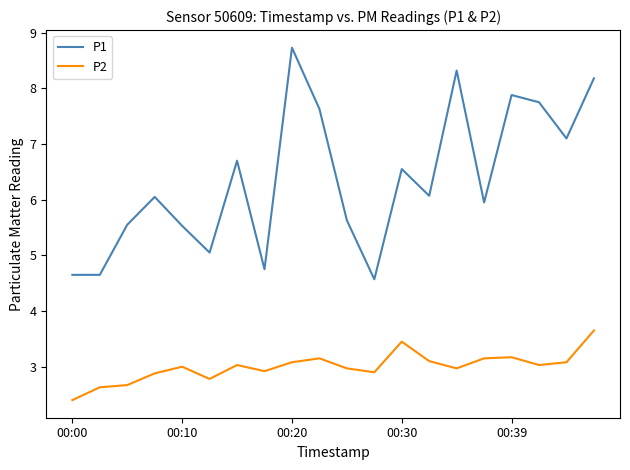

List the series in order of their peak value, lowest first.

P2, P1